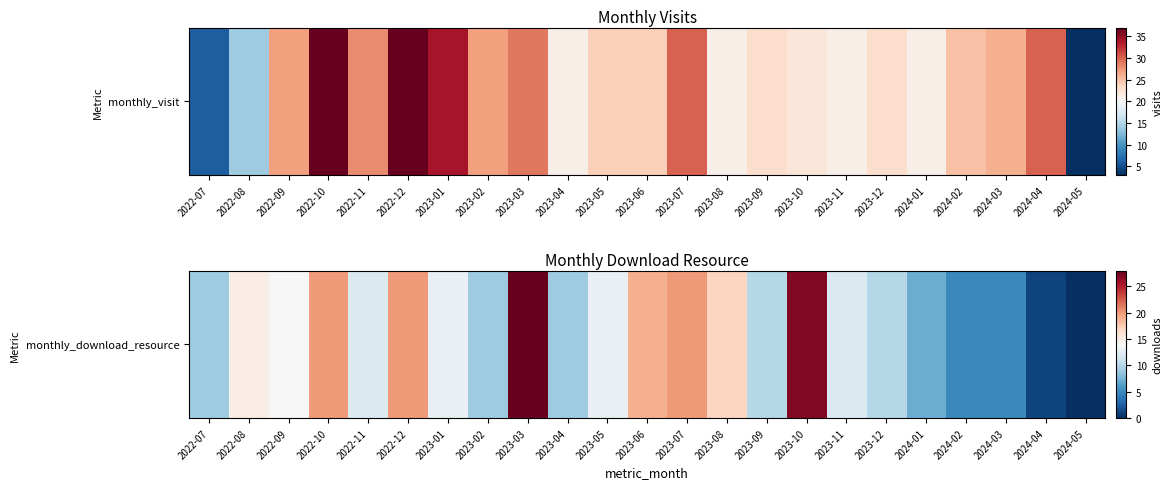

Rank the categories by value from highest to lowest.

2023-03, 2023-10, 2022-10, 2022-12, 2023-07, 2023-06, 2023-08, 2022-08, 2022-09, 2023-01, 2023-05, 2022-11, 2023-11, 2023-09, 2023-12, 2022-07, 2023-02, 2023-04, 2024-01, 2024-02, 2024-03, 2024-04, 2024-05